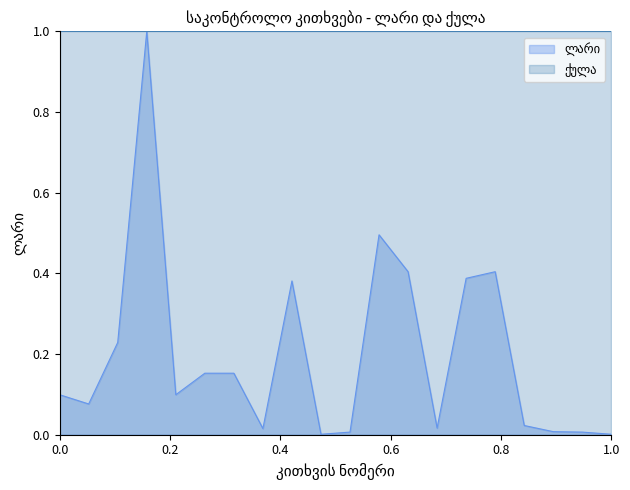

Rank the categories by value from lowest to highest.

10, 20, 11, 19, 18, 8, 14, 17, 2, 1, 5, 6, 7, 3, 9, 15, 13, 16, 12, 4